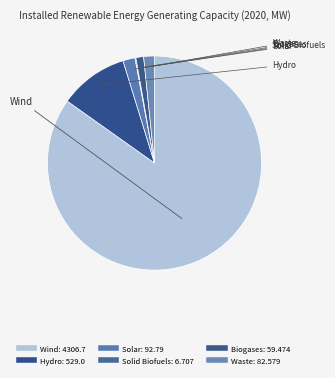

True or false: Wind accounts for 92% of the total.

False